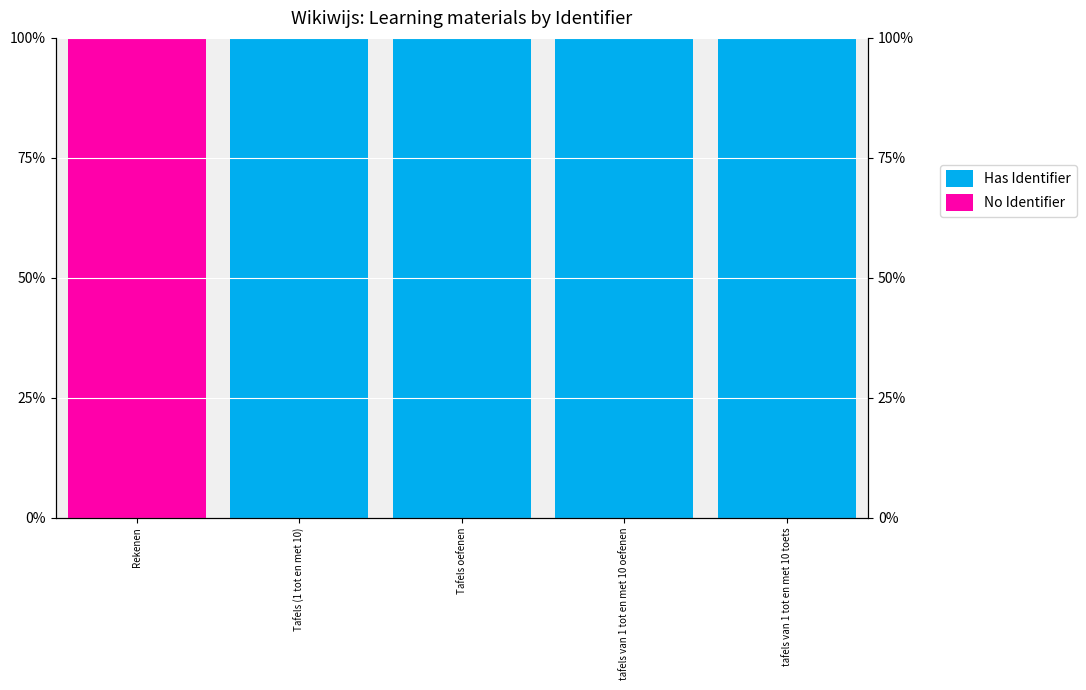

What is the spread (max minus min) of values at tafels van 1 tot en met 10 toets?

100.0